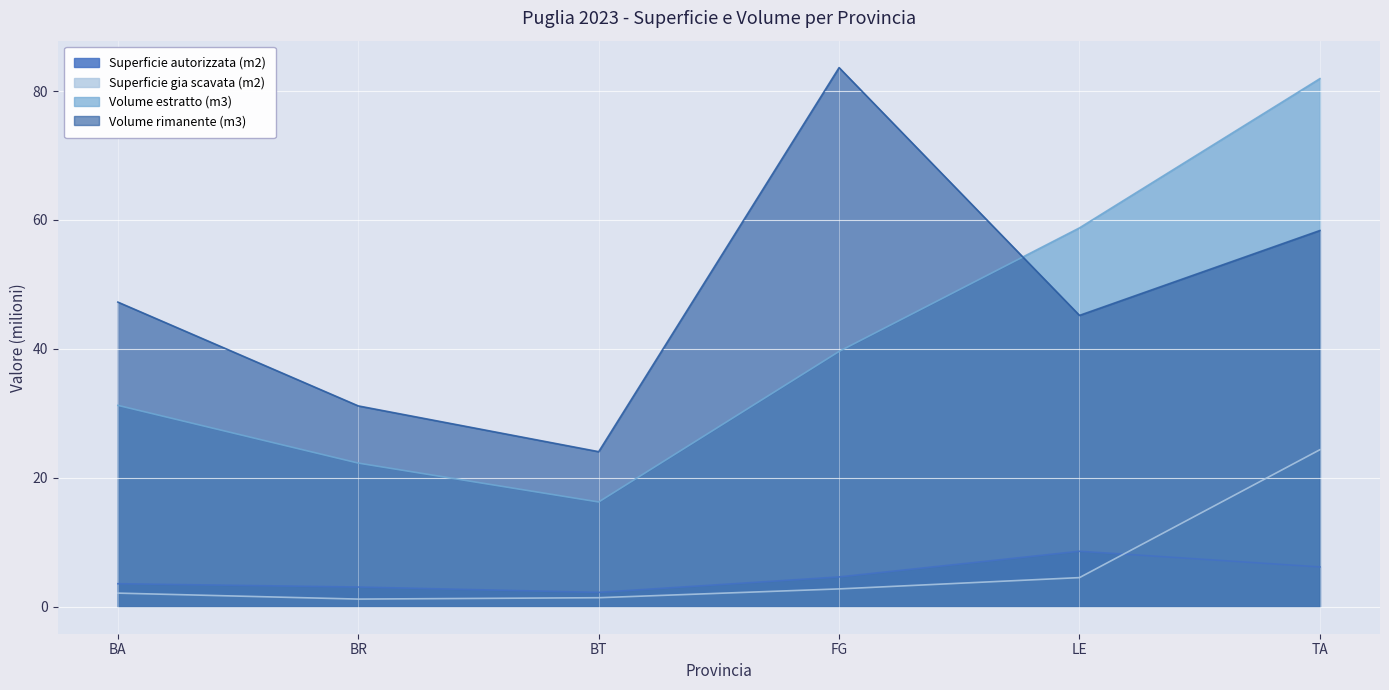

Which series has the largest total across all categories?

Volume rimanente (m3)